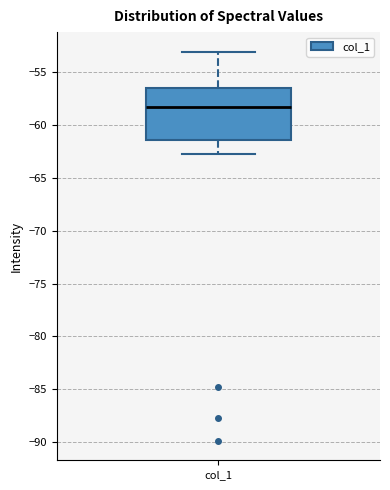

Where does the lower whisker of the box for col_1 end on the y-axis? The values are not printed on the chart, so give them approximately, as read against the axis.

-62.5